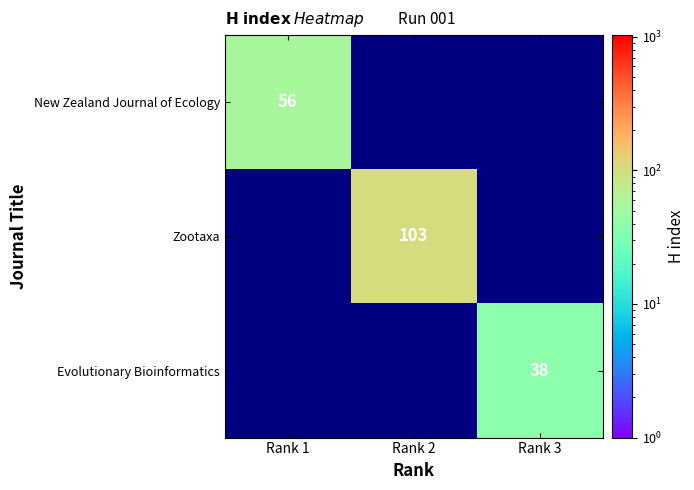

The value of New Zealand Journal of Ecology at Rank 1 is 82.6. True or false?

False